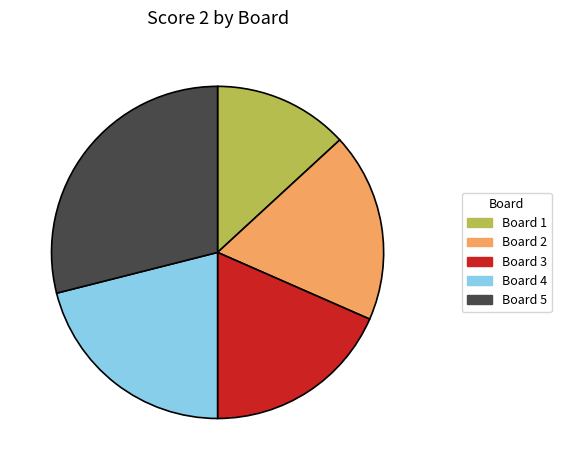

Is there a majority slice in this chart?

No